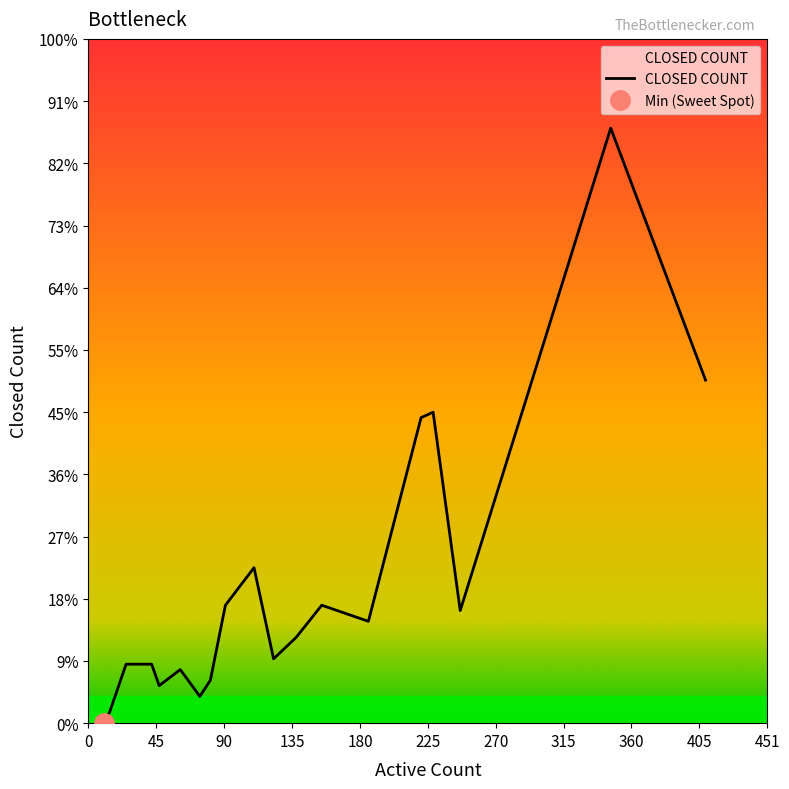

What position from the left is 0?

1